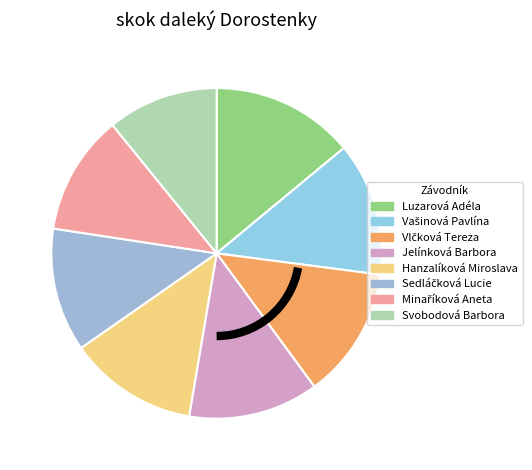

Does any single category account for the majority?

No